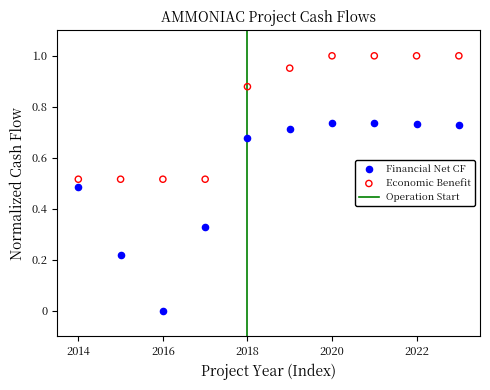

Which series contains the lowest Y value?

Financial Net CF